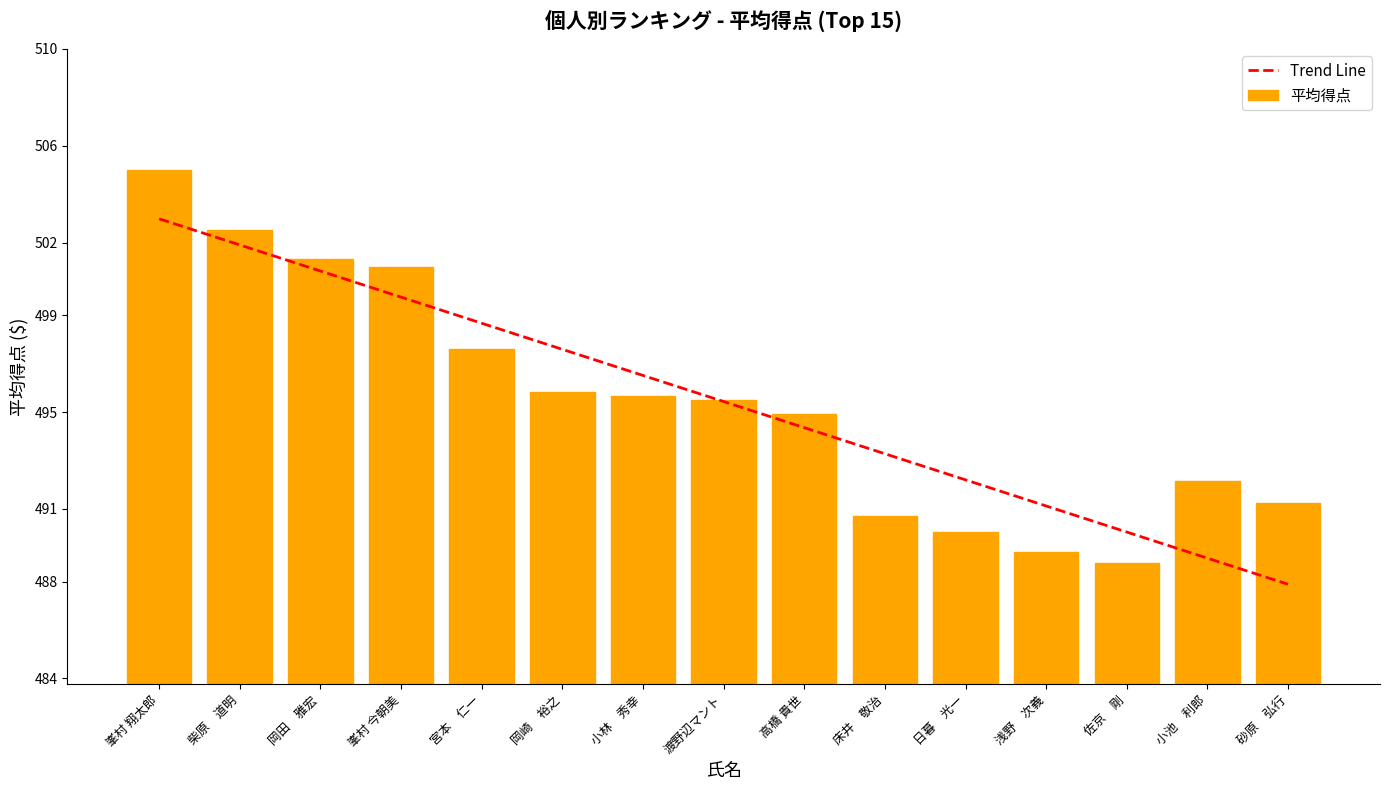

At which category does the chart reach its peak across all series?

峯村 翔太郎